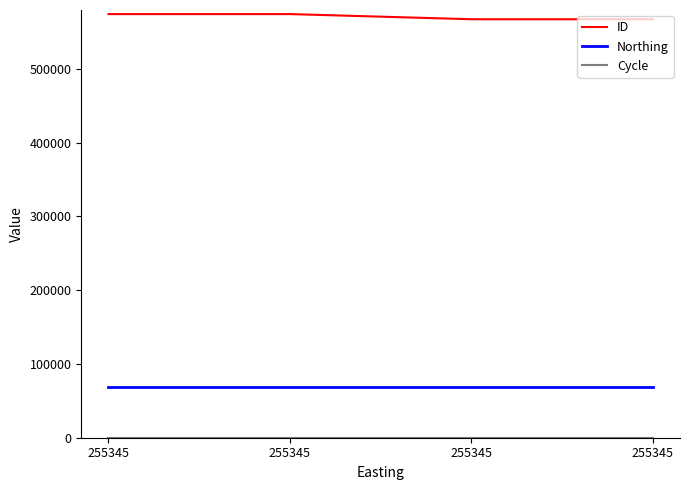

The value of Northing at 255345 is 68516. True or false?

True